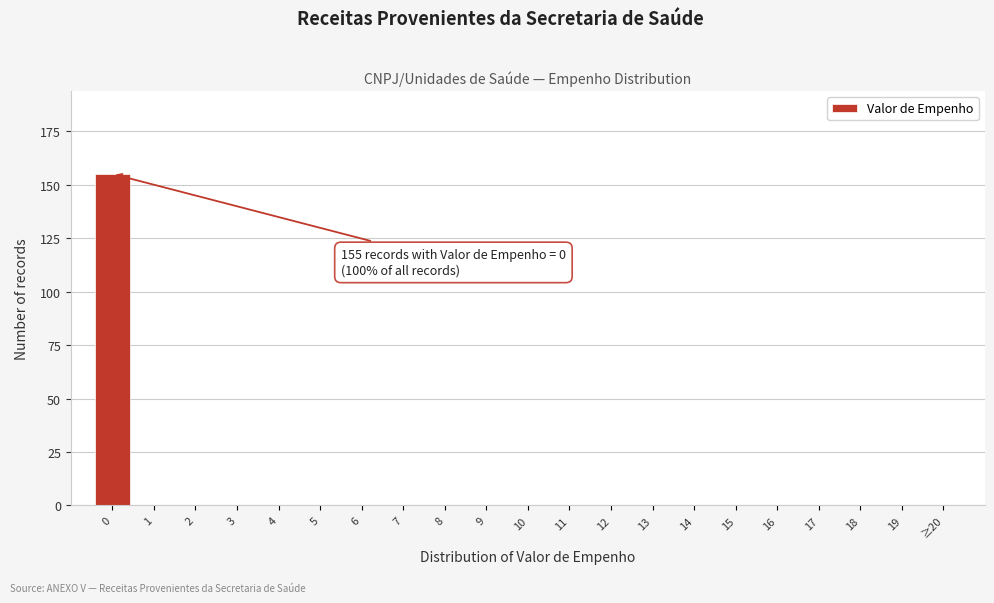

Reading left to right, extract all data points from this chart.

0=155	1=0	2=0	3=0	4=0	5=0	6=0	7=0	8=0	9=0	10=0	11=0	12=0	13=0	14=0	15=0	16=0	17=0	18=0	19=0	≥20=0